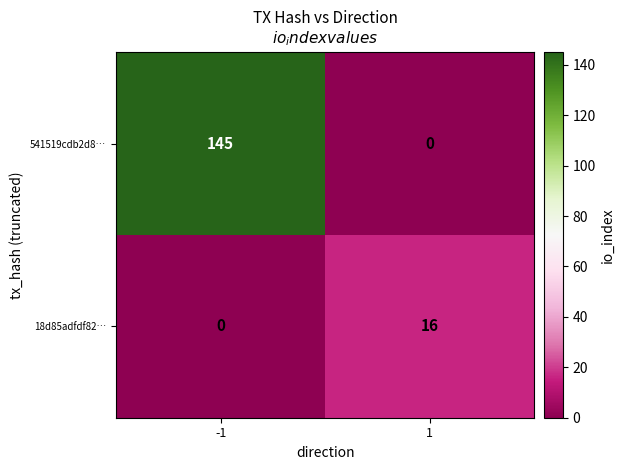

How many positive values does the 18d85adfdf82… series have?

1